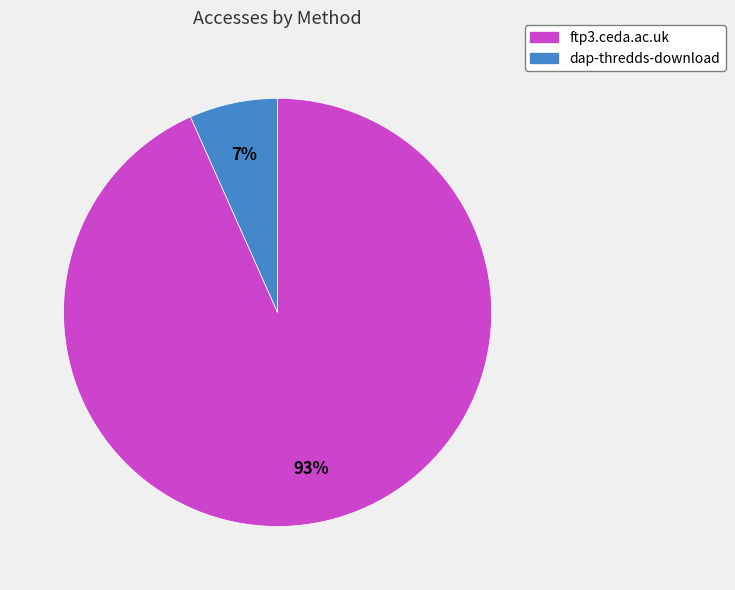

The dap-thredds-download slice represents 7% of the pie. True or false?

True